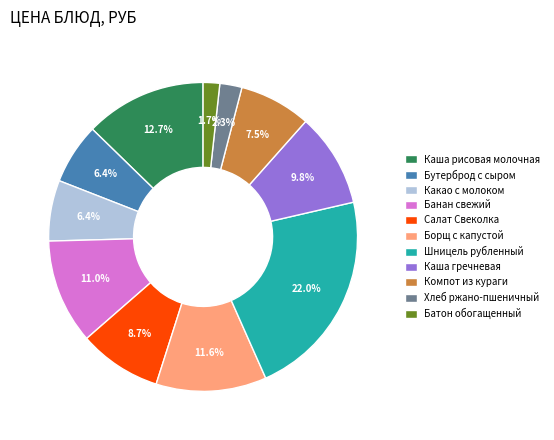

How many segments does this pie chart have?

11